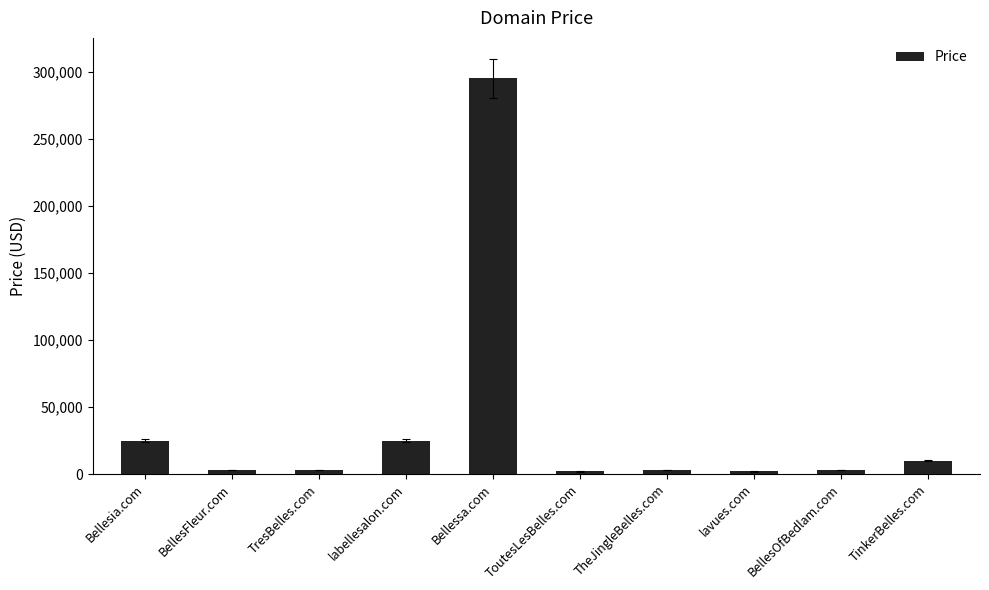

Which category has the highest value across all series?

Bellessa.com